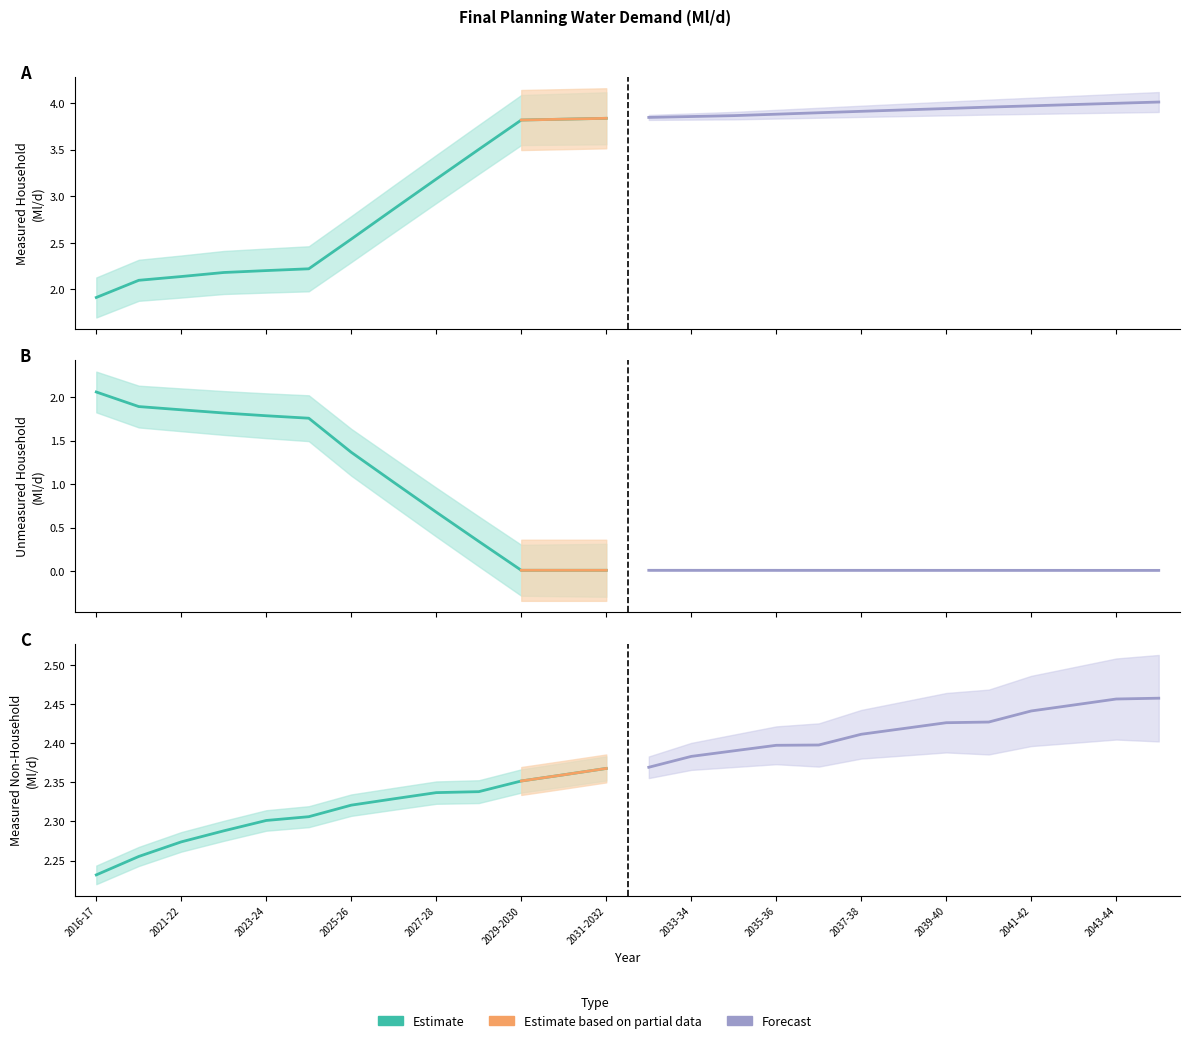

At which label does Water Delivered Measured Household reach its peak?

2044-45